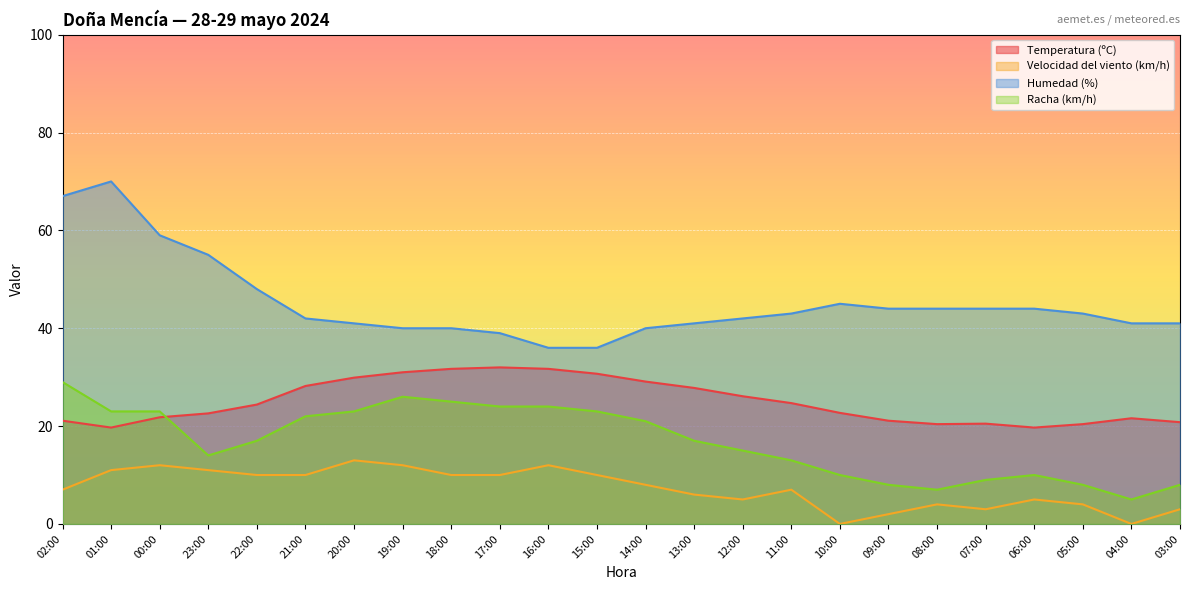

Where is the first local minimum for Racha (km/h)?

23:00